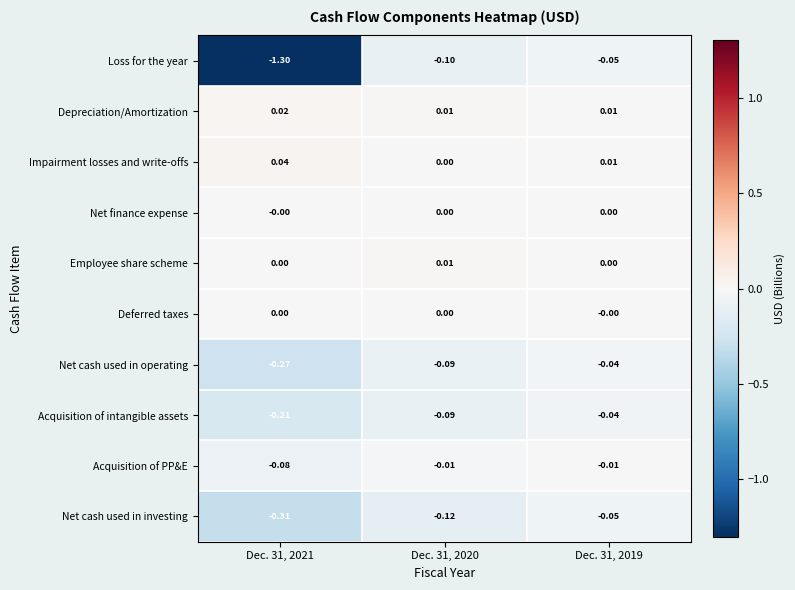

Which series has the largest total across all categories?

Impairment losses and write-offs